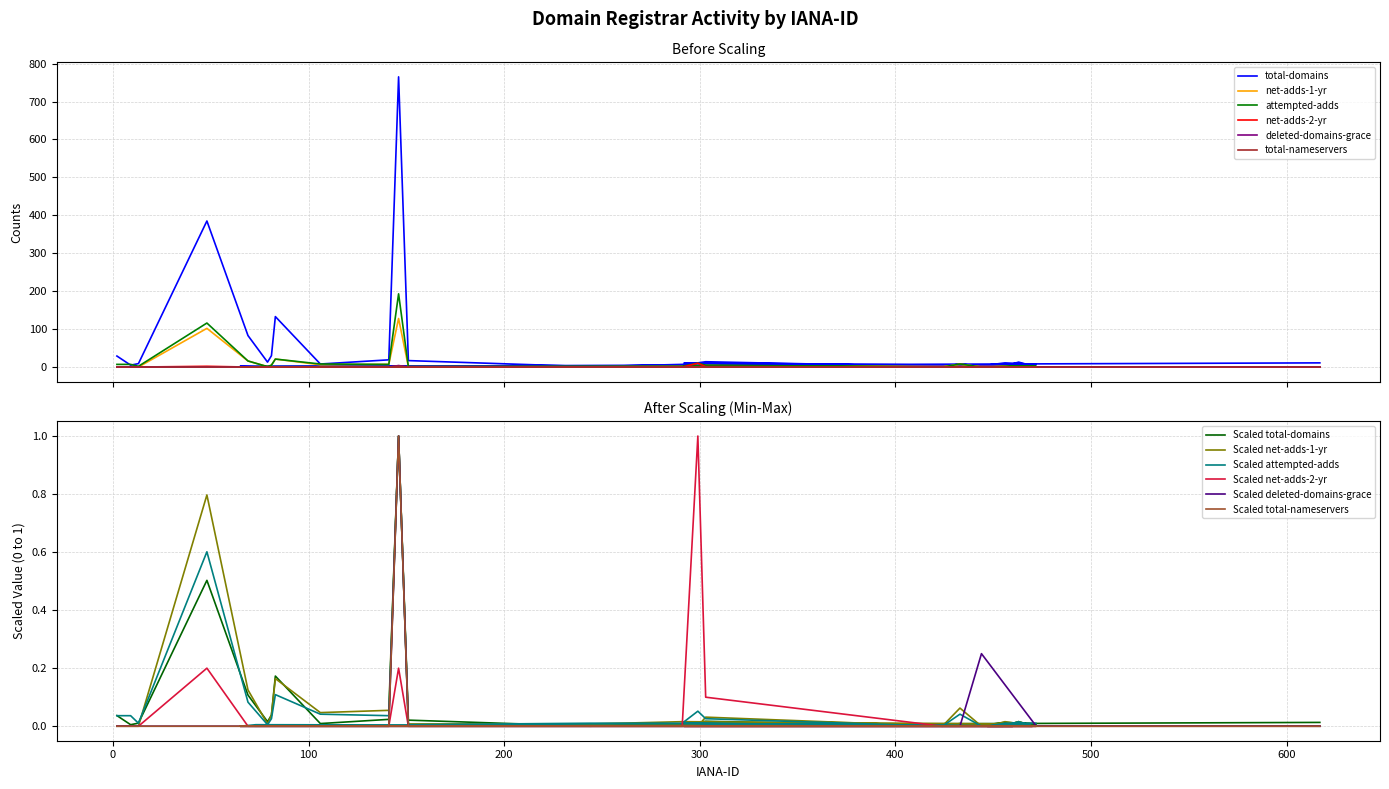

Between 444 and 73, which series saw the biggest shift?

total-domains